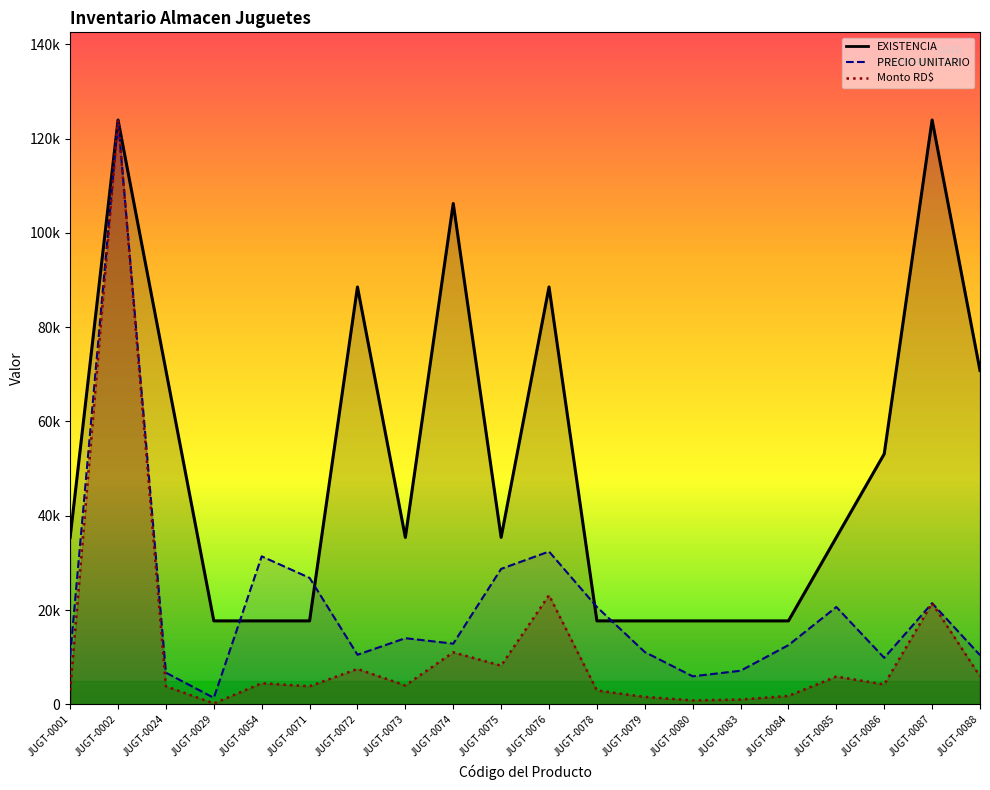

Which series has the largest total across all categories?

EXISTENCIA